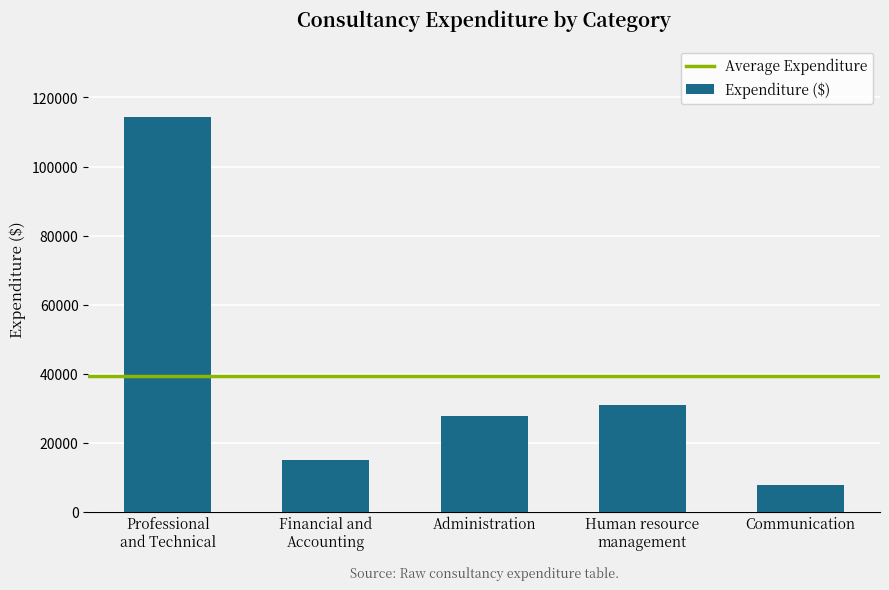

What is the average value?

39182